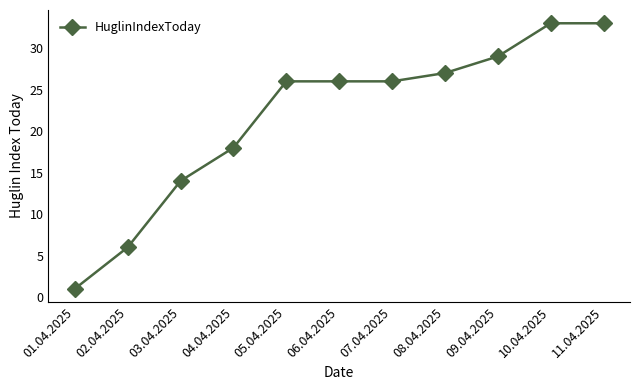

At which label is the value closest to 17?

04.04.2025